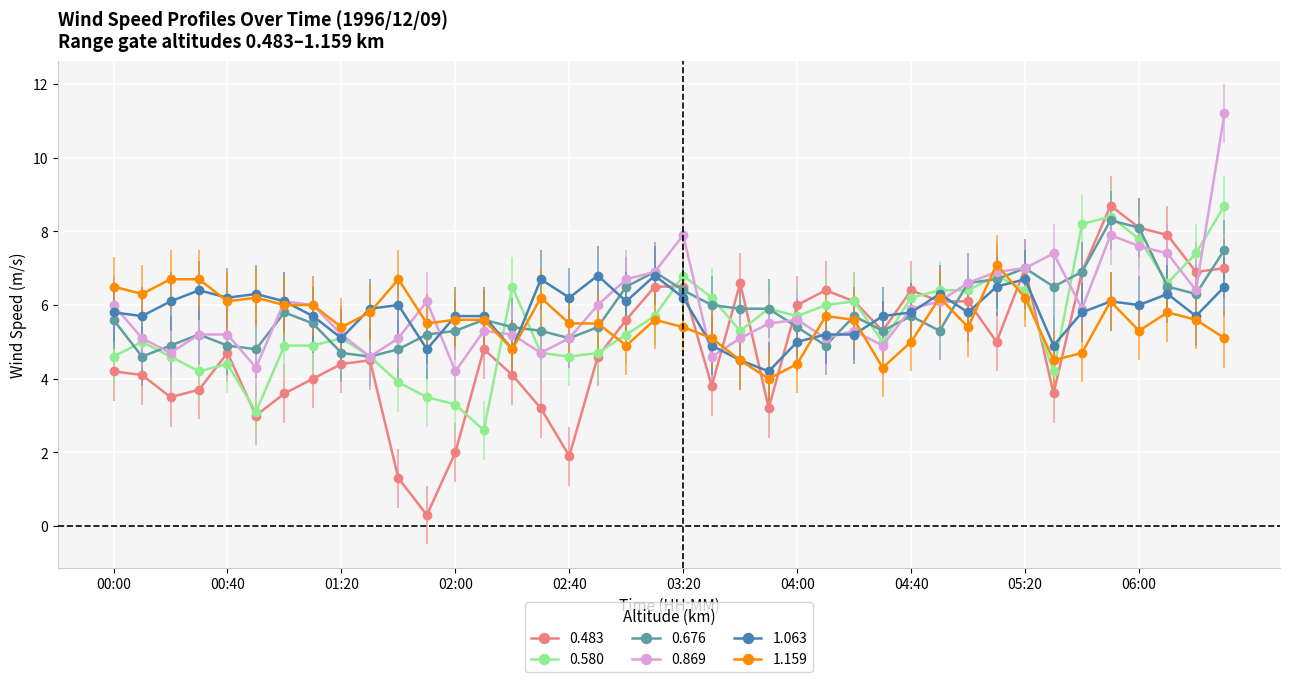

How many distinct data groups are displayed?

6